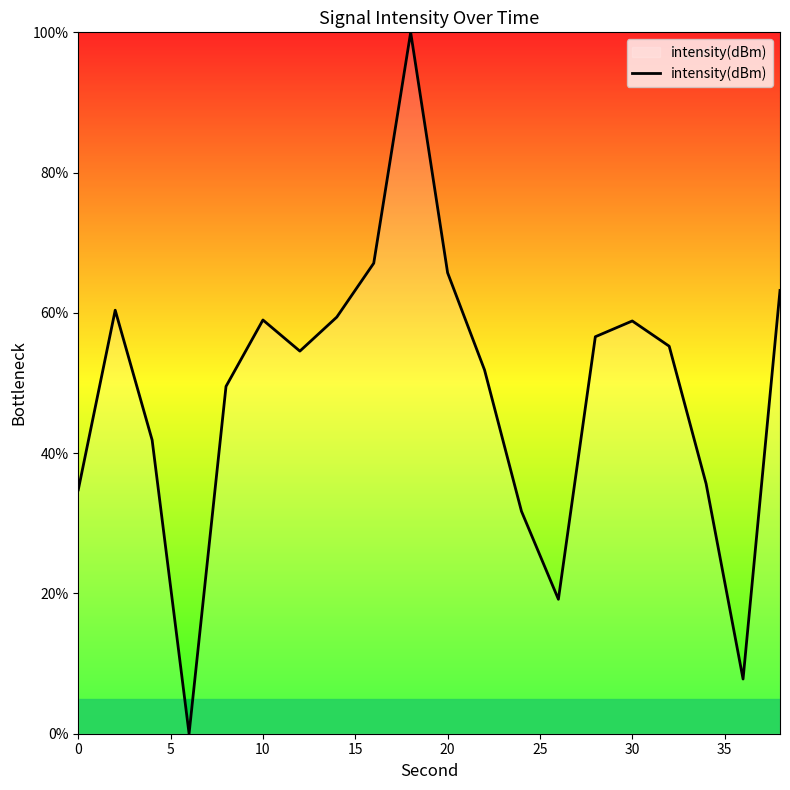

What is the difference between the maximum and minimum values?

100.0